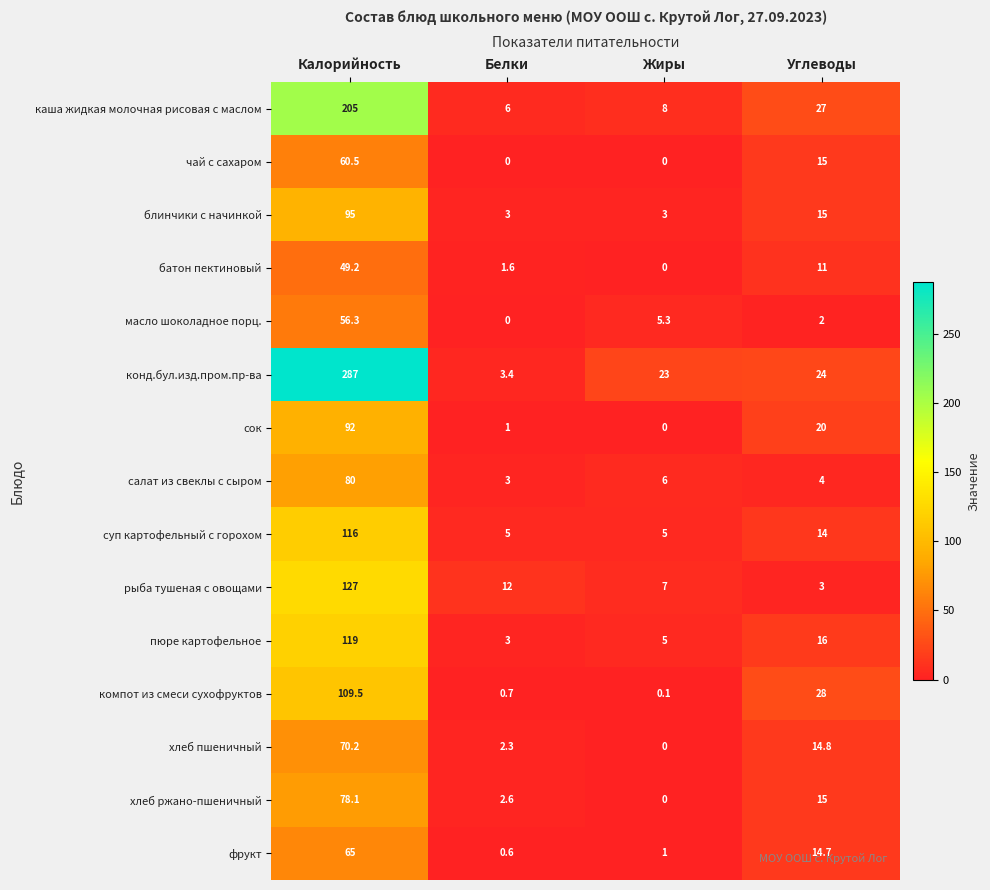

Which series has the largest total across all categories?

конд.бул.изд.пром.пр-ва